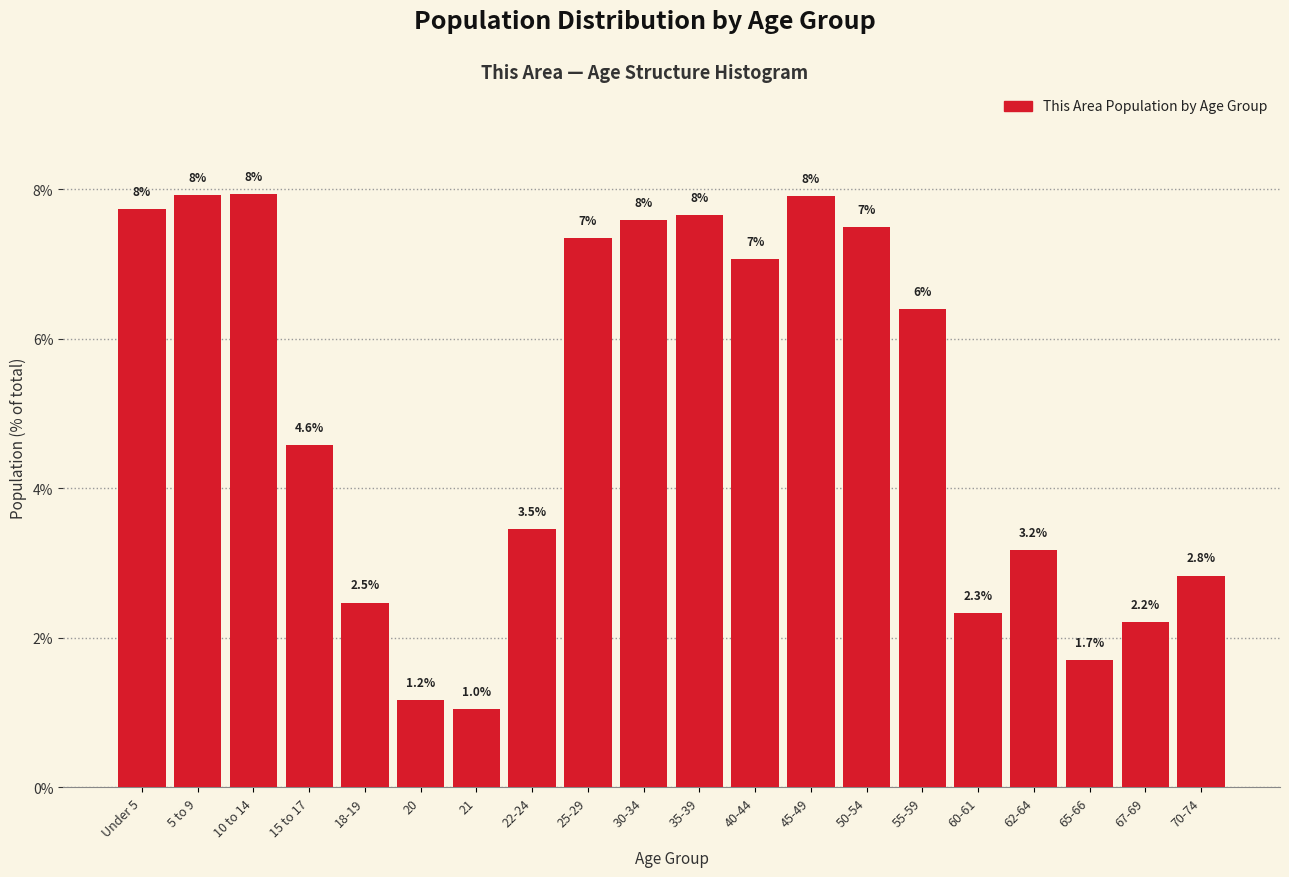

The value at 50-54 is 13.4. True or false?

False